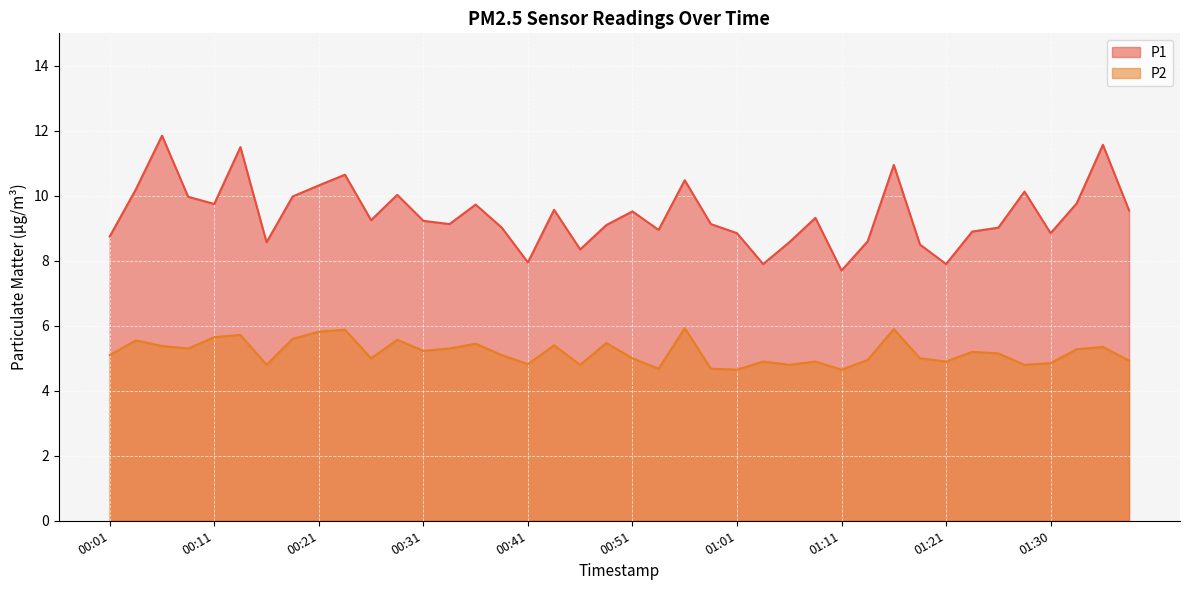

Does the chart display data point markers on the line(s)?

No